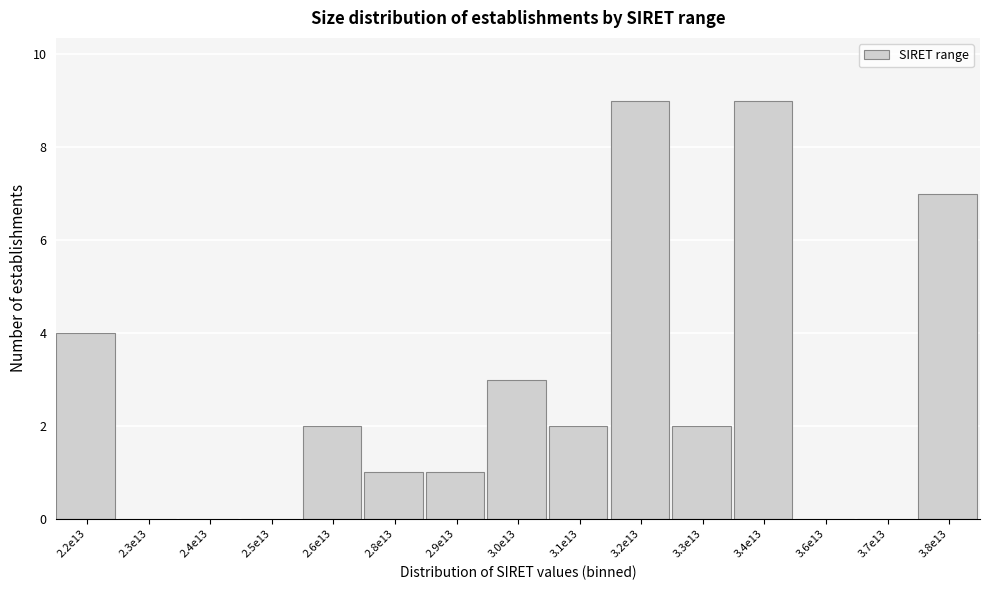

Reading left to right, transcribe all the data shown in this chart.

2.2e13=4	2.3e13=0	2.4e13=0	2.5e13=0	2.6e13=2	2.8e13=1	2.9e13=1	3.0e13=3	3.1e13=2	3.2e13=9	3.3e13=2	3.4e13=9	3.6e13=0	3.7e13=0	3.8e13=7